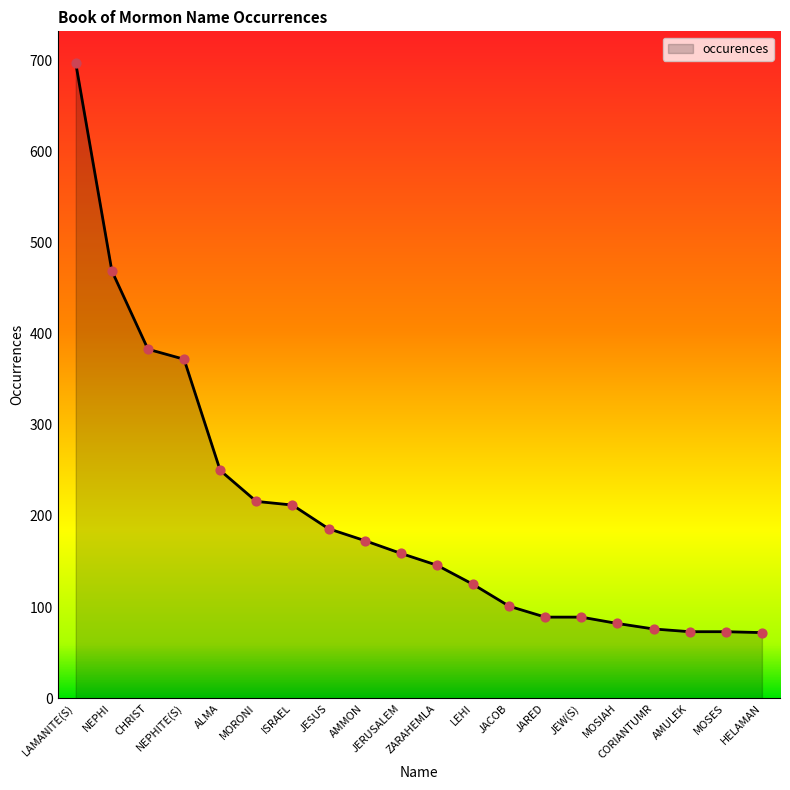

What is the ratio of the value at ISRAEL to the value at HELAMAN?

2.9